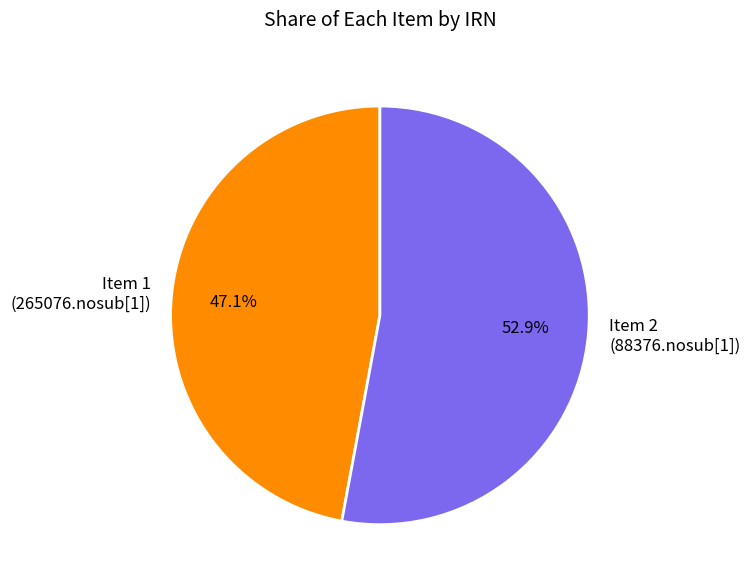

Which has a higher value, Item 2 (88376.nosub[1]) or Item 1 (265076.nosub[1])?

Item 2 (88376.nosub[1])